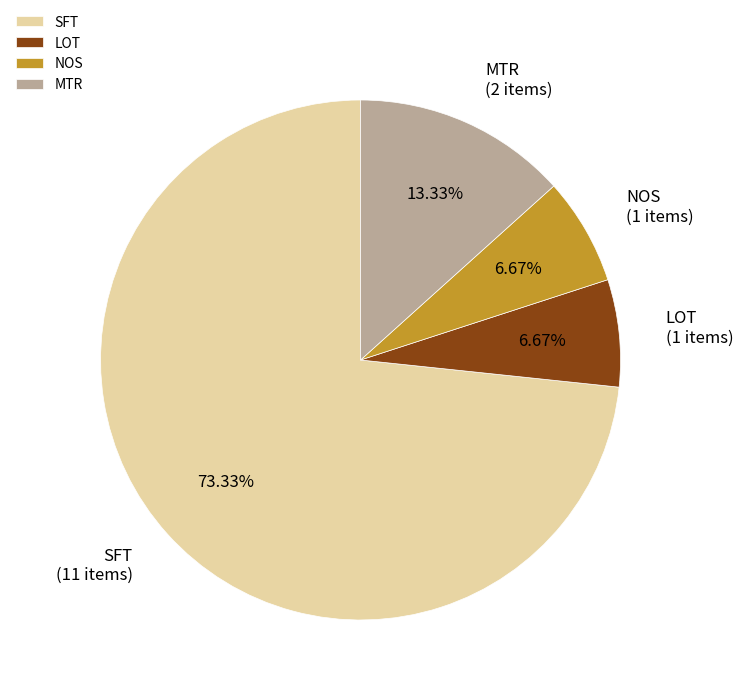

What portion of the pie excludes NOS?

93.3%